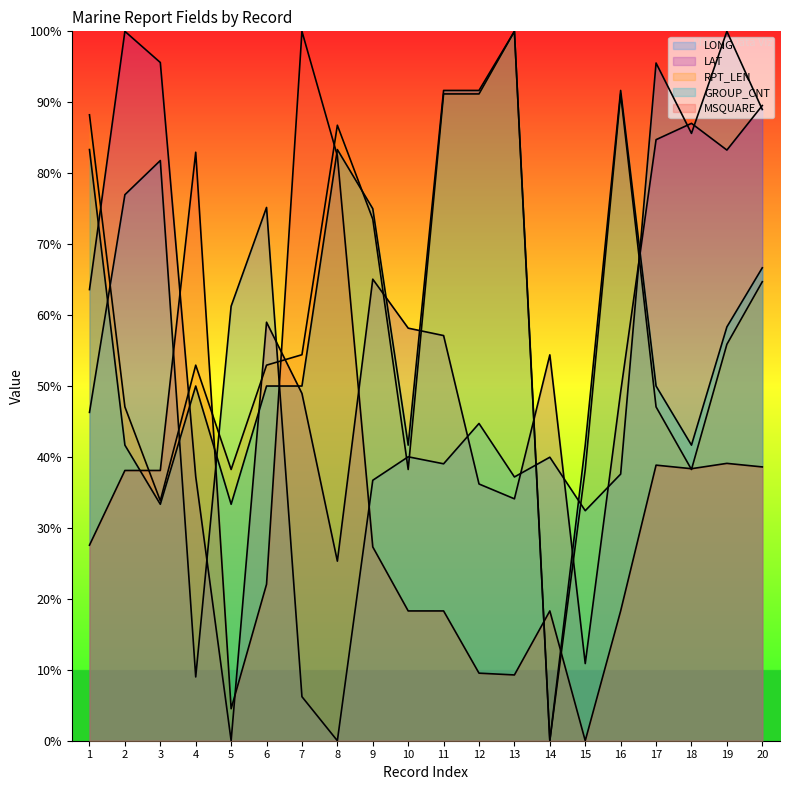

Which category has the highest value in the RPT_LEN series?

13